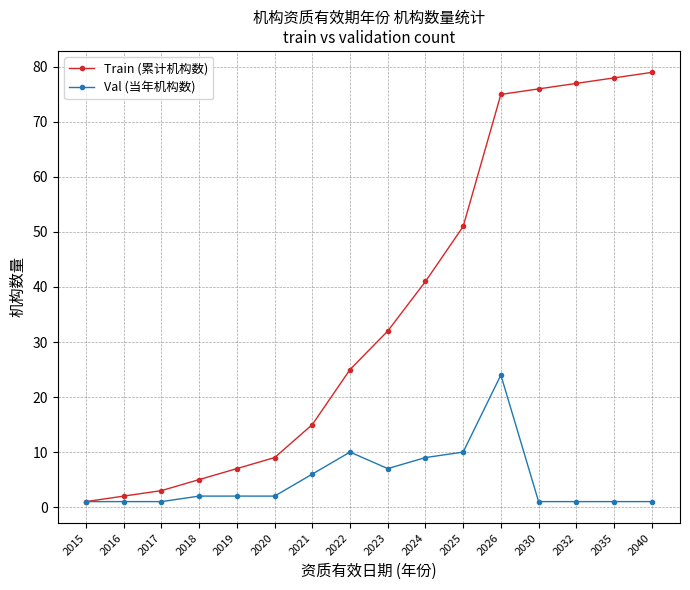

Reading right to left, transcribe all the data shown in this chart.

Train (累计机构数): 2040=79	2035=78	2032=77	2030=76	2026=75	2025=51	2024=41	2023=32	2022=25	2021=15	2020=9	2019=7	2018=5	2017=3	2016=2	2015=1
Val (当年机构数): 2040=1	2035=1	2032=1	2030=1	2026=24	2025=10	2024=9	2023=7	2022=10	2021=6	2020=2	2019=2	2018=2	2017=1	2016=1	2015=1